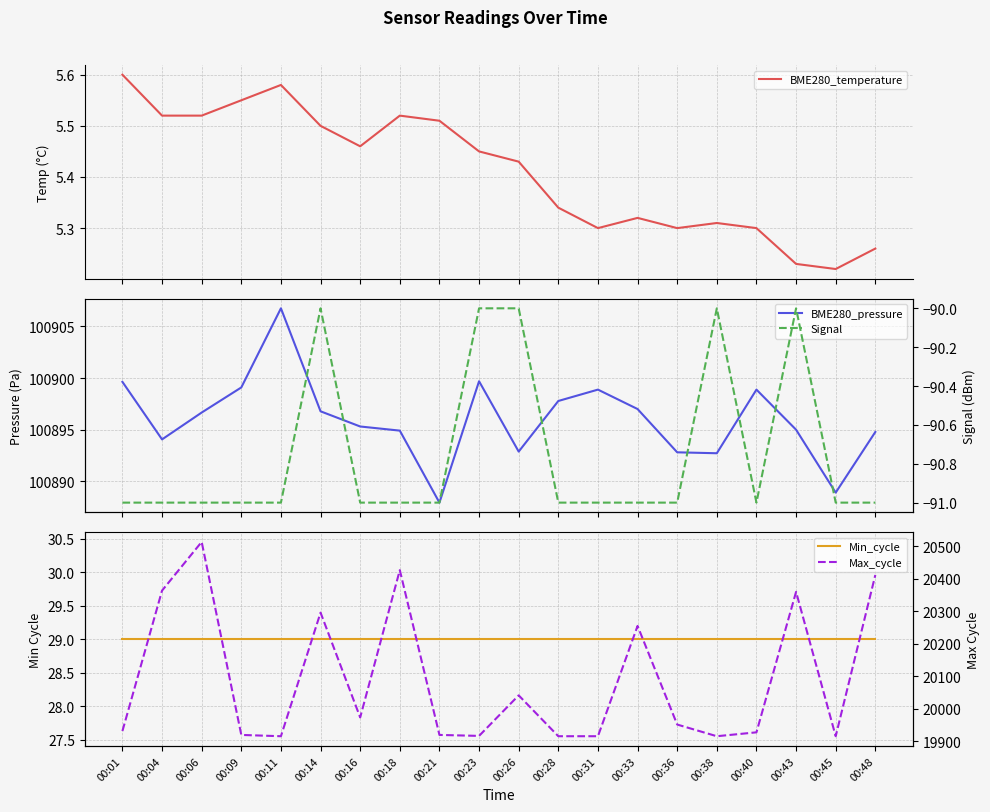

Which series changed the most between 00:09 and 00:28?

Max_cycle